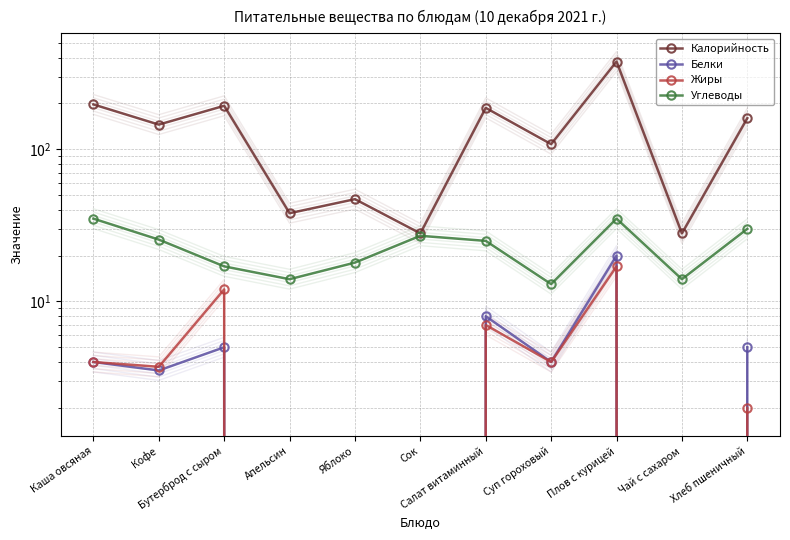

Which series has the widest spread of values?

Калорийность